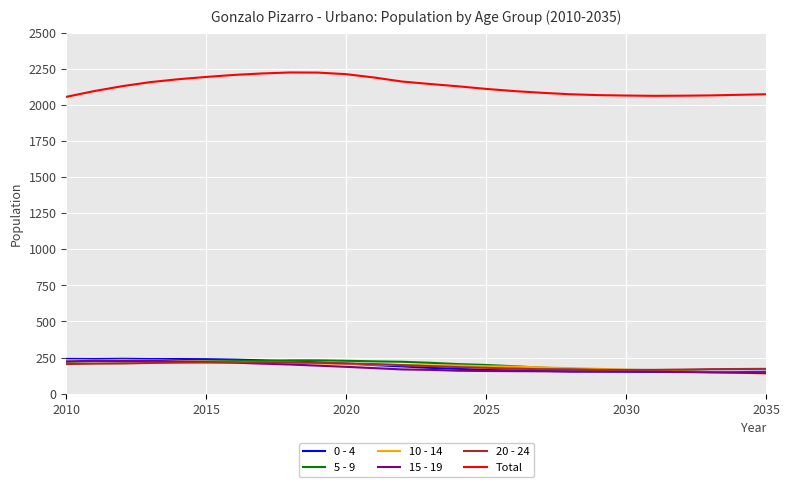

What is the greatest value displayed?

2225